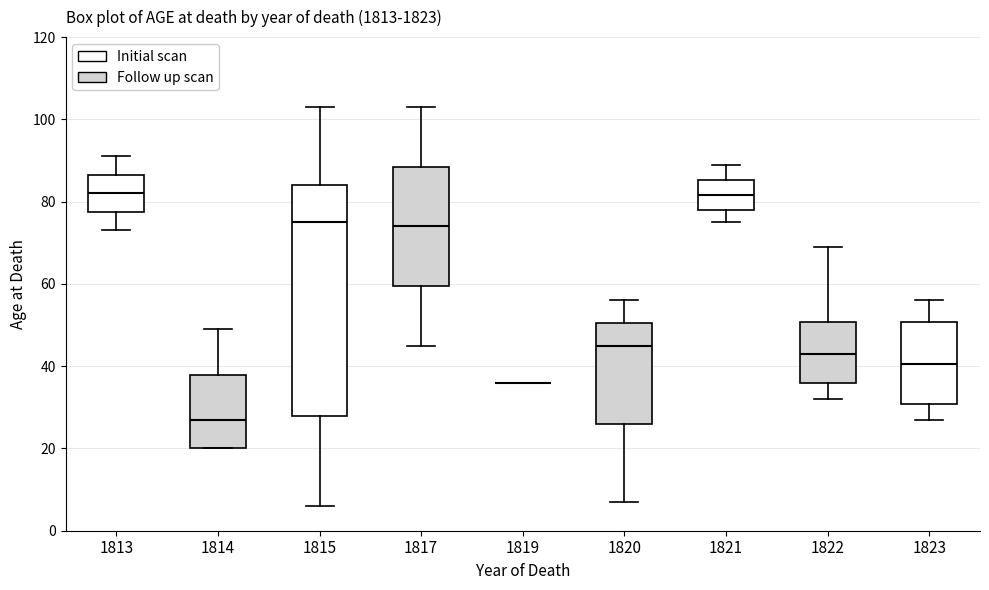

Reading left to right, transcribe this box plot: for each box, give where its median line is, the range the box spans, and where its two whiskers end, as read against the y-axis. The values are not printed on the chart, so give them approximately, as read against the axis.

1813: median 82, box 78 to 86, whiskers 74 to 92
1814: median 28, box 20 to 38, whiskers 20 to 50
1815: median 76, box 28 to 84, whiskers 6 to 104
1817: median 74, box 60 to 88, whiskers 46 to 104
1819: box collapsed to a line at 36, whiskers 36 to 36
1820: median 46, box 26 to 50, whiskers 8 to 56
1821: median 82, box 78 to 86, whiskers 76 to 90
1822: median 44, box 36 to 50, whiskers 32 to 70
1823: median 40, box 30 to 50, whiskers 28 to 56